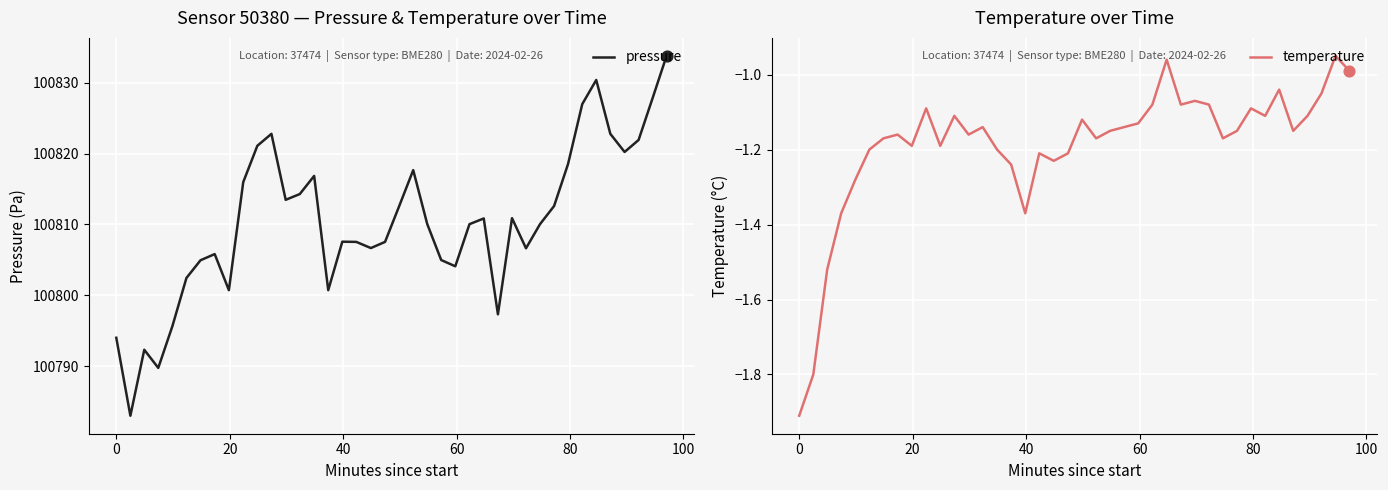

Which series has the largest total across all categories?

pressure